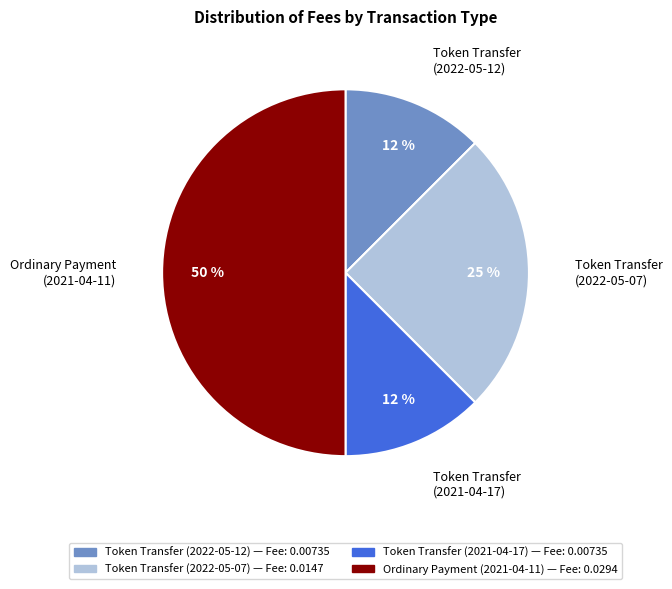

Does Token Transfer (2021-04-17) represent more than half of the total?

No